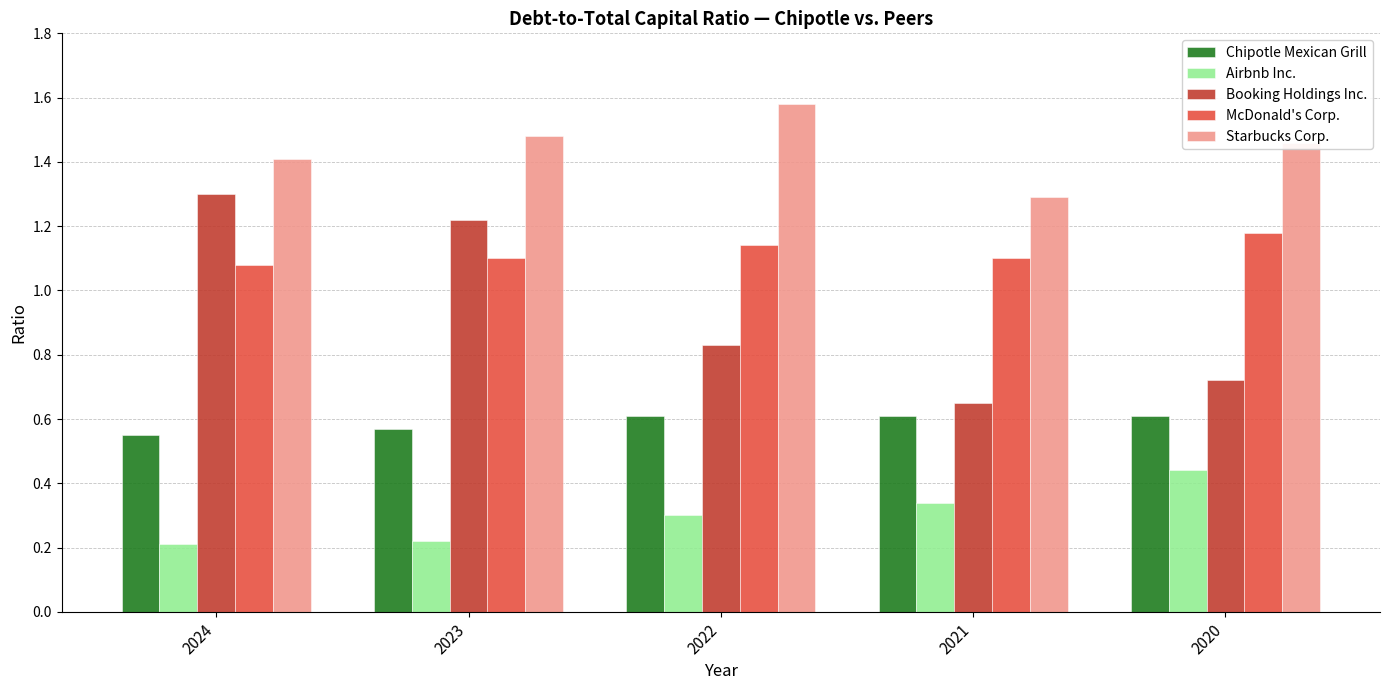

Rank the series by their maximum value, from highest to lowest.

Starbucks Corp., Booking Holdings Inc., McDonald's Corp., Chipotle Mexican Grill, Airbnb Inc.